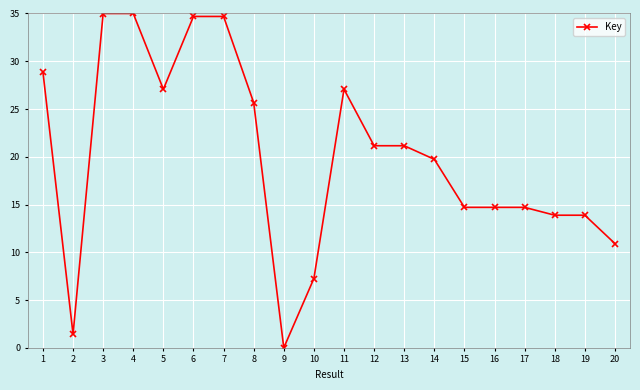

What is the change in value from 10 to 12?

+13.9